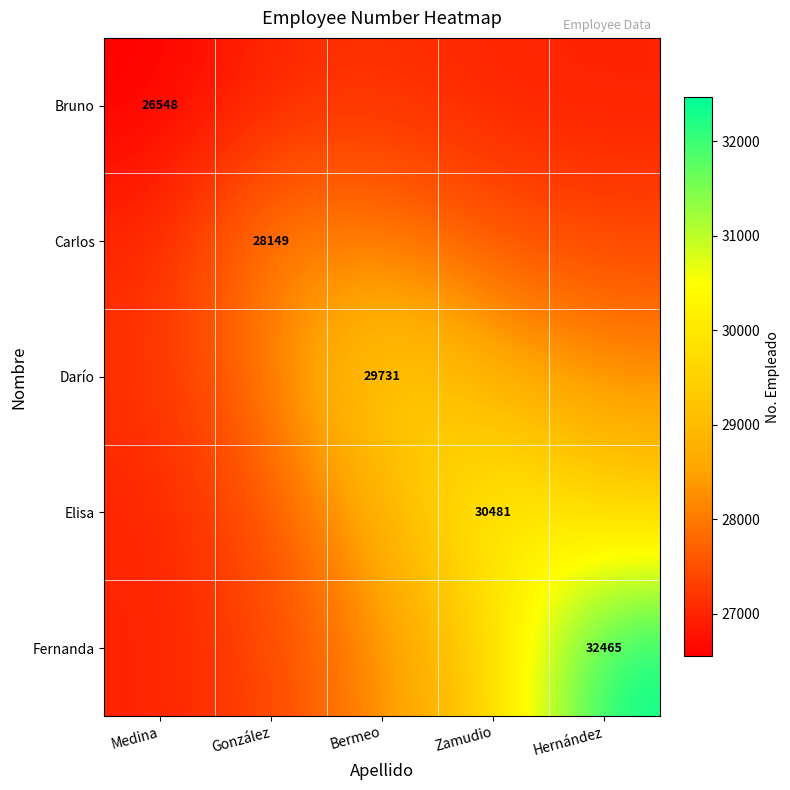

Which series has the largest total across all categories?

Fernanda